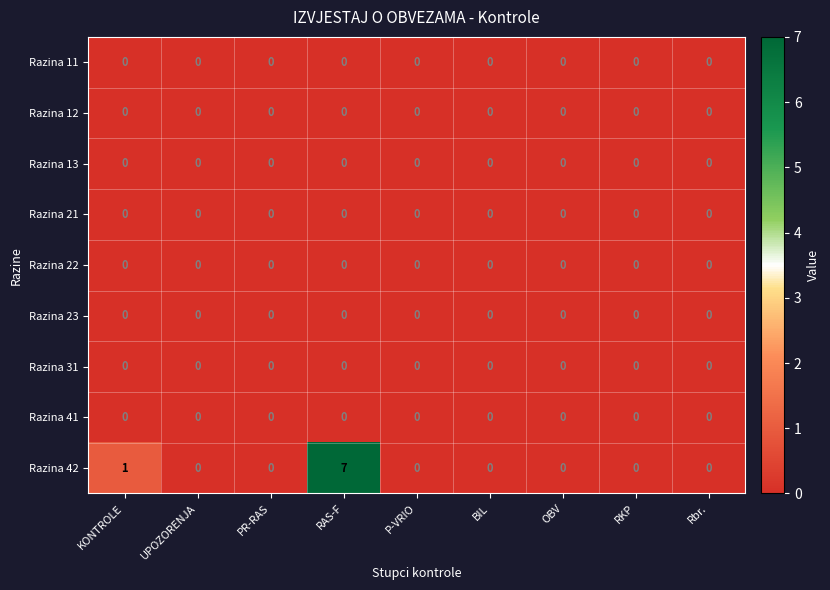

Which label corresponds to the largest value in the chart?

RAS-F